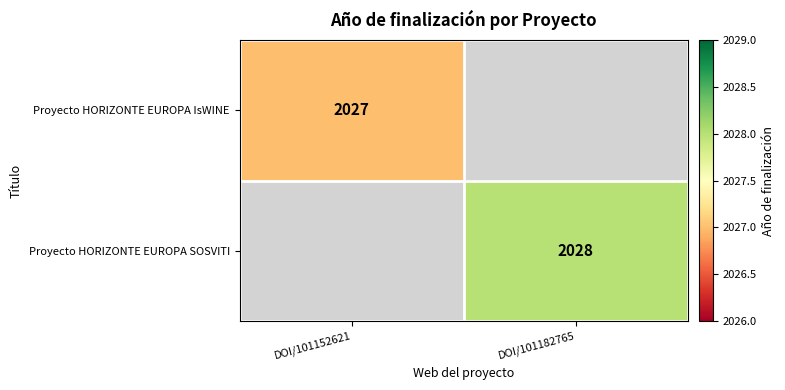

True or false: Proyecto HORIZONTE EUROPA IsWINE has a value of 2027 at DOI/101152621.

True